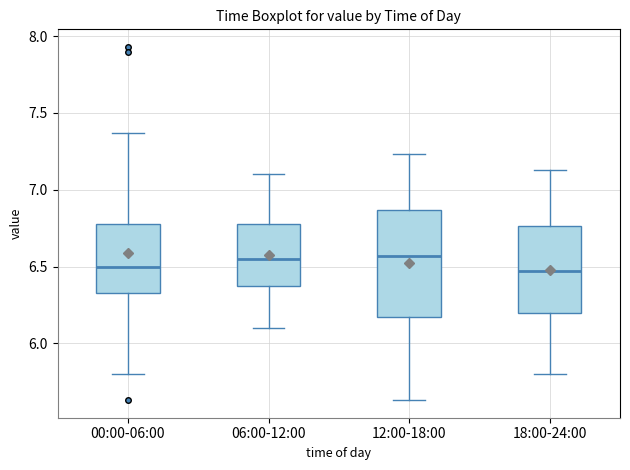

Reading left to right, read every box against the y-axis: the position of its median line, the range the box covers, and the ends of its whiskers. The values are not printed on the chart, so give them approximately, as read against the axis.

00:00-06:00: median 6.50, box 6.35 to 6.80, whiskers 5.80 to 7.35
06:00-12:00: median 6.55, box 6.35 to 6.80, whiskers 6.10 to 7.10
12:00-18:00: median 6.55, box 6.15 to 6.85, whiskers 5.65 to 7.25
18:00-24:00: median 6.45, box 6.20 to 6.75, whiskers 5.80 to 7.15